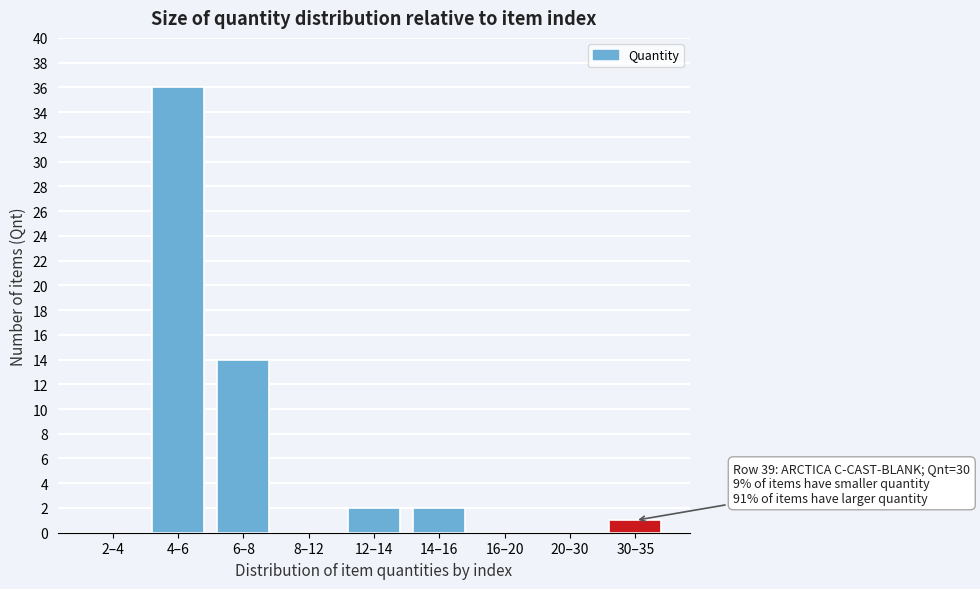

Reading left to right, extract all data points from this chart.

2–4=0	4–6=36	6–8=14	8–12=0	12–14=2	14–16=2	16–20=0	20–30=0	30–35=1